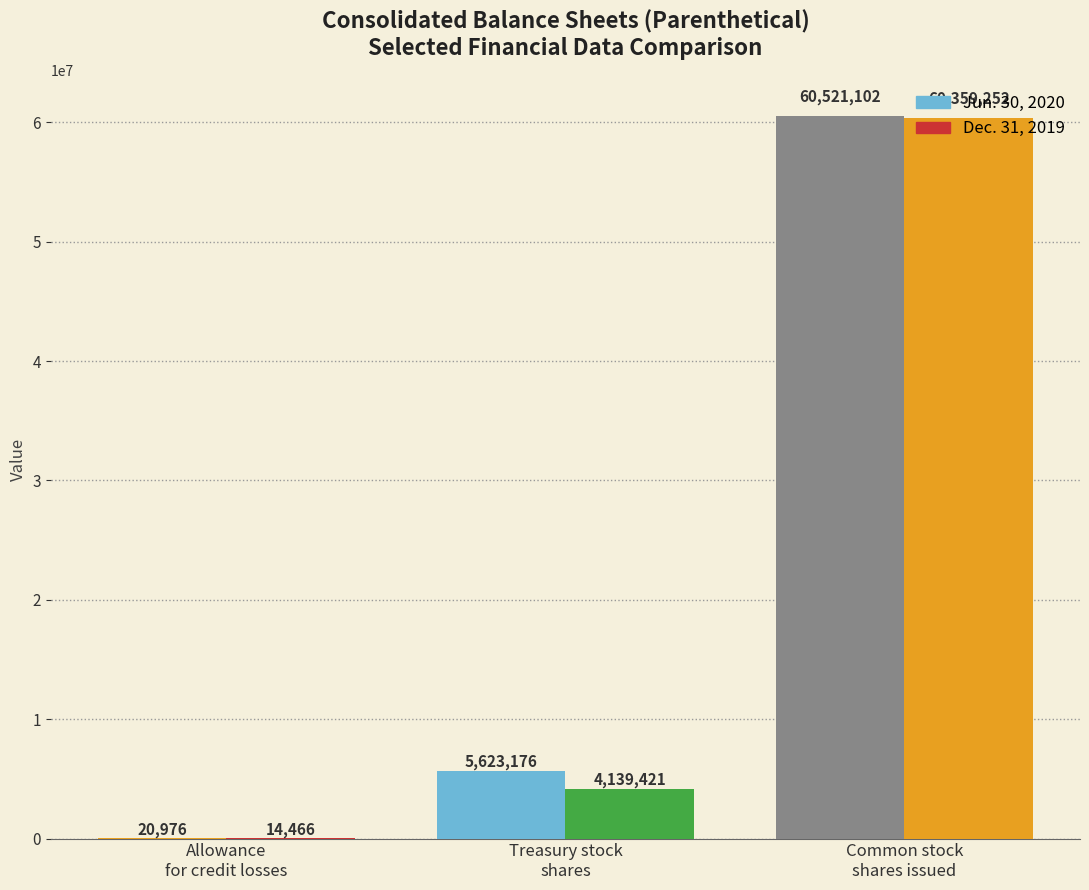

How many groups of bars are there?

3